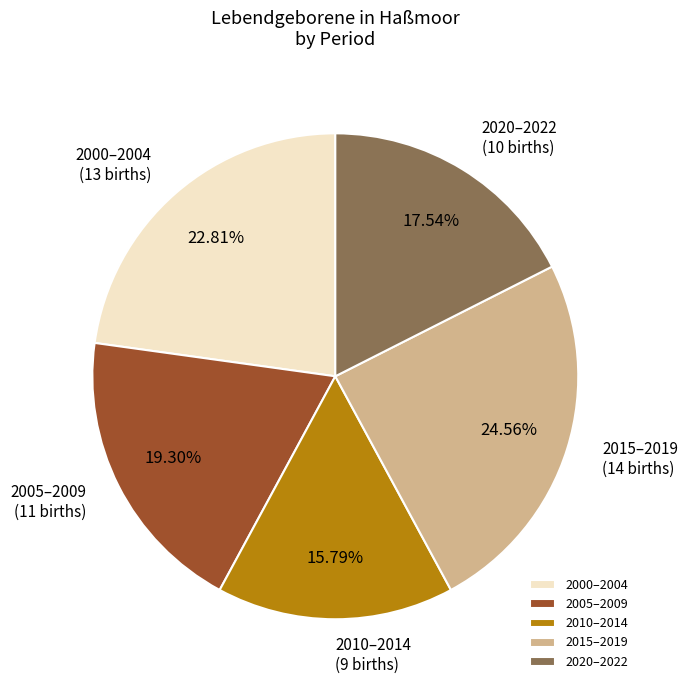

Which slice is the smallest?

2010–2014